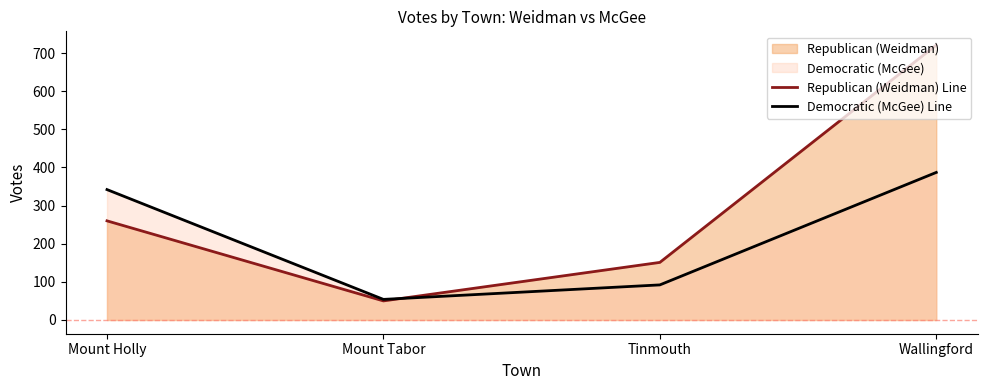

The Republican (Weidman) Line series shows 89 at Mount Tabor. True or false?

False